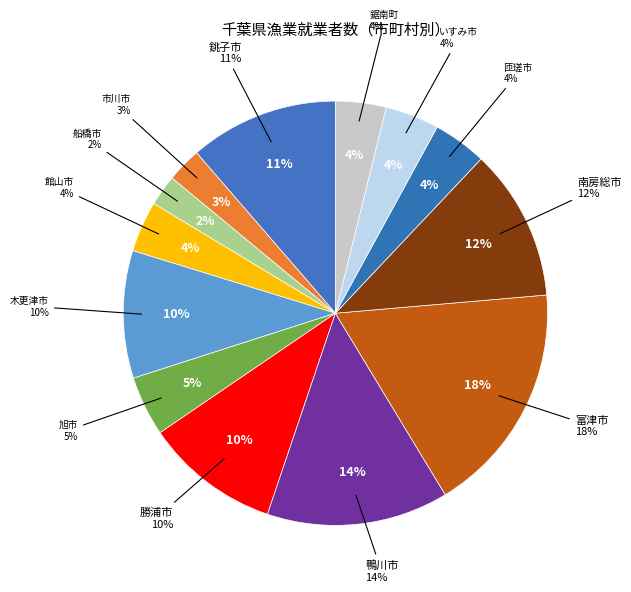

To the nearest percent, what is the average slice percentage?

8%